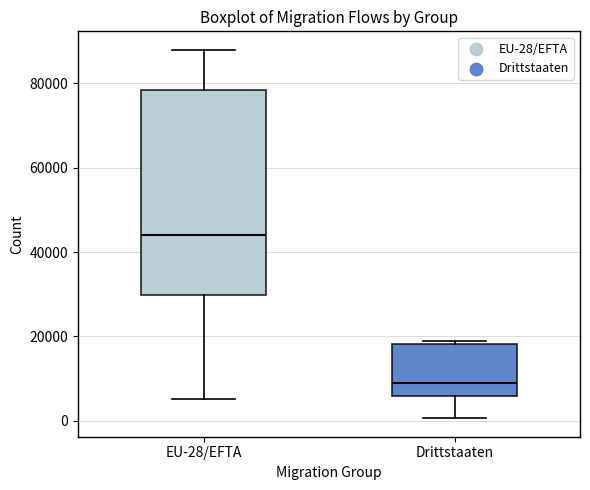

Reading left to right, read every box against the y-axis: the position of its median line, the range the box covers, and the ends of its whiskers. The values are not printed on the chart, so give them approximately, as read against the axis.

EU-28/EFTA: median 44000, box 30000 to 78000, whiskers 6000 to 88000
Drittstaaten: median 8000, box 6000 to 18000, whiskers 0 to 18000 (just above the box's upper edge)